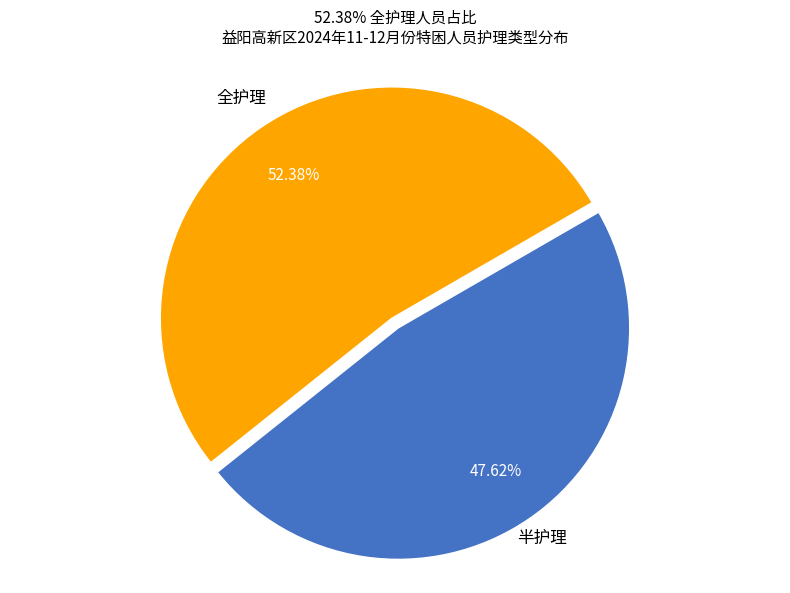

Is there a majority slice in this chart?

Yes